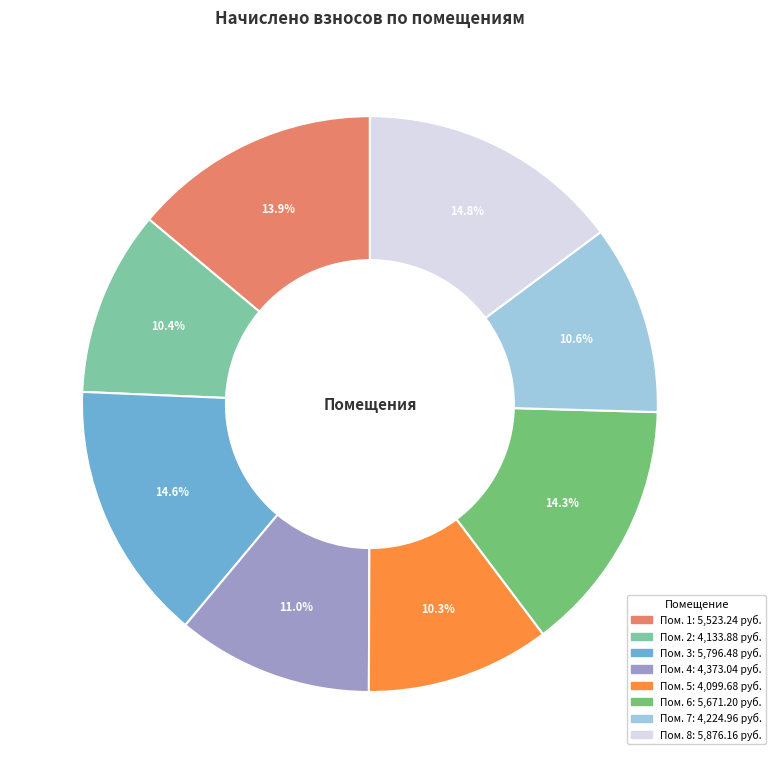

Is there a majority slice in this chart?

No